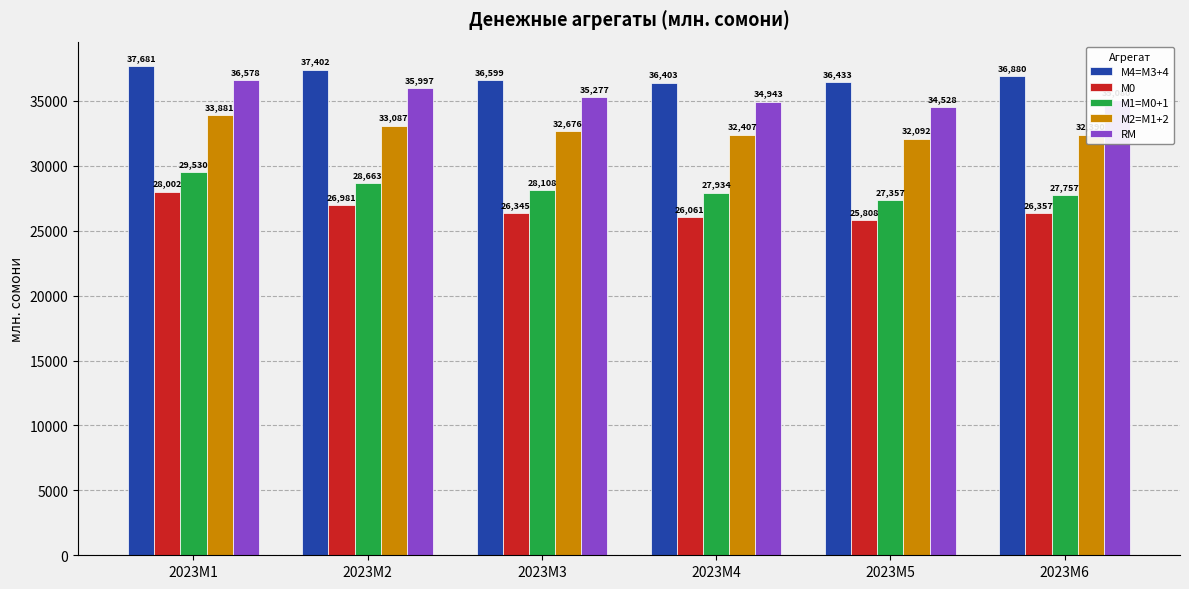

At 2023M1, list the series in order from largest to smallest.

M4=M3+4, RM, M2=M1+2, M1=M0+1, M0